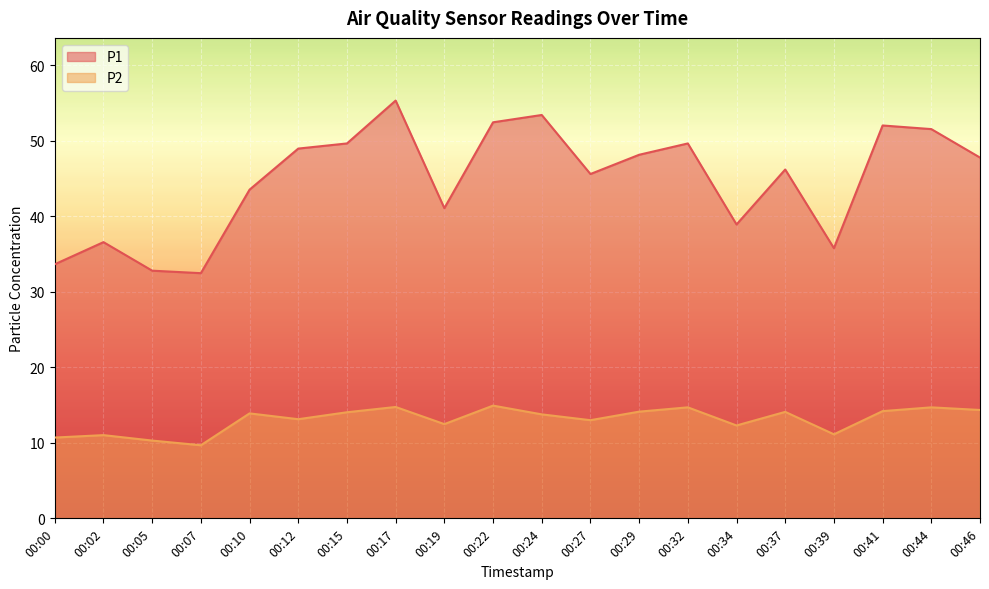

Where is P1 nearest to the value 43?

00:10